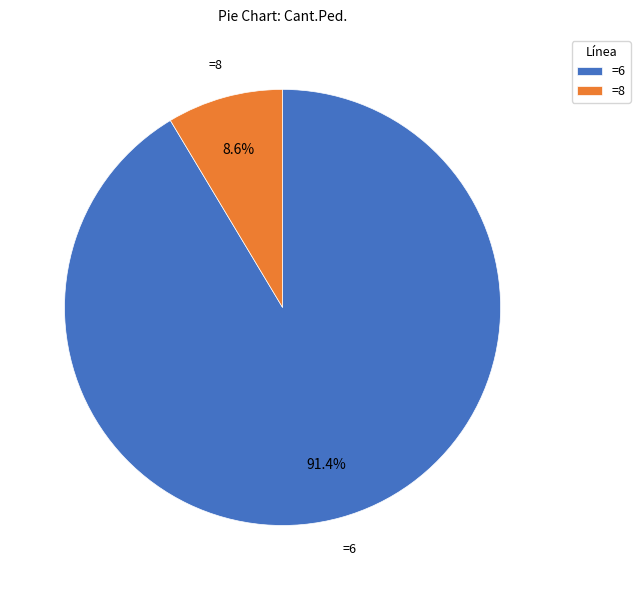

Rank the categories by value from highest to lowest.

=6, =8